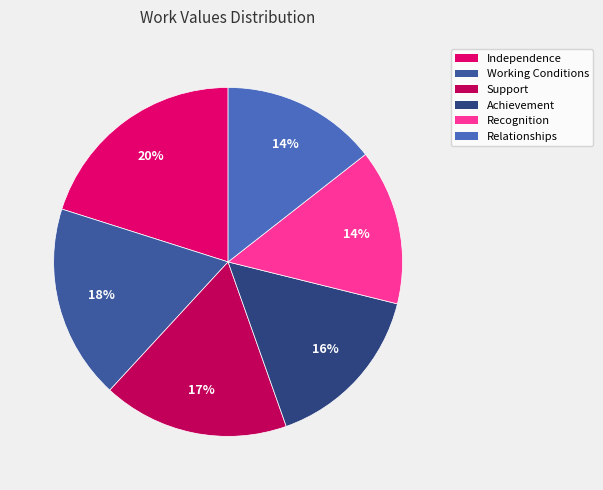

Does any single category account for the majority?

No